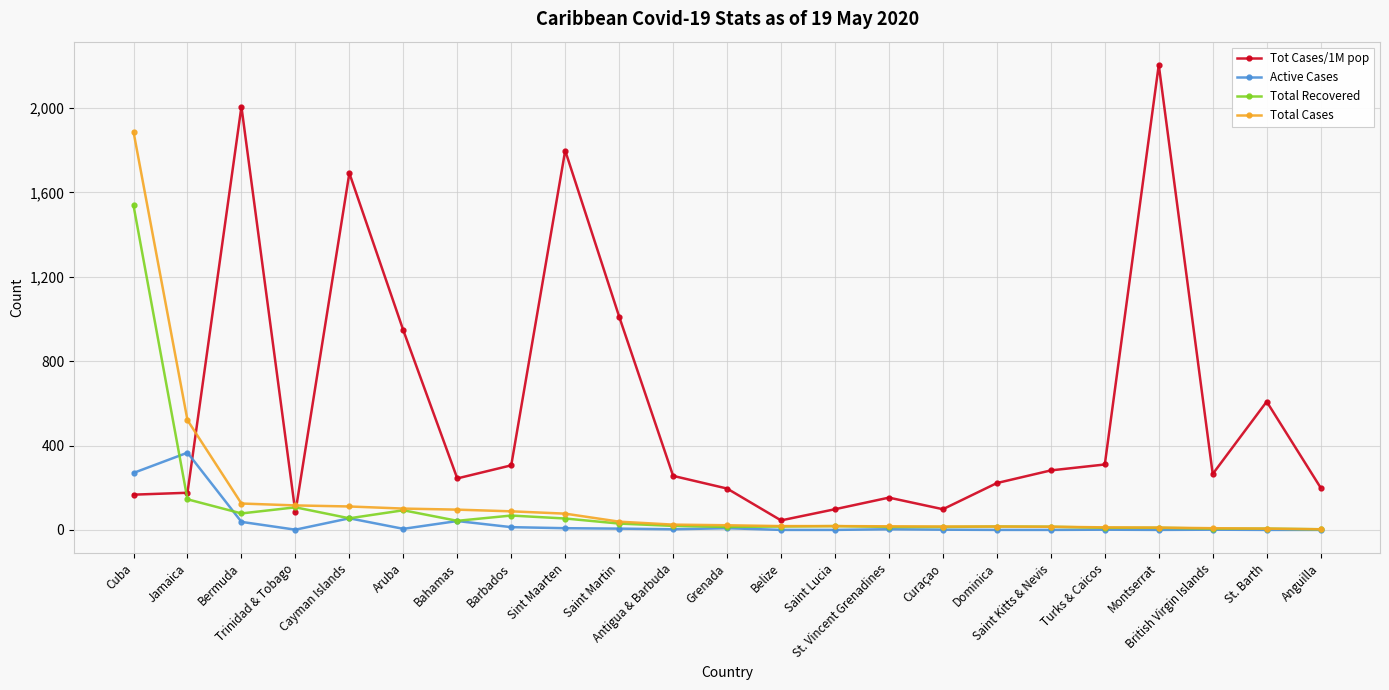

True or false: Active Cases has more than 0 points higher than both neighbors.

True